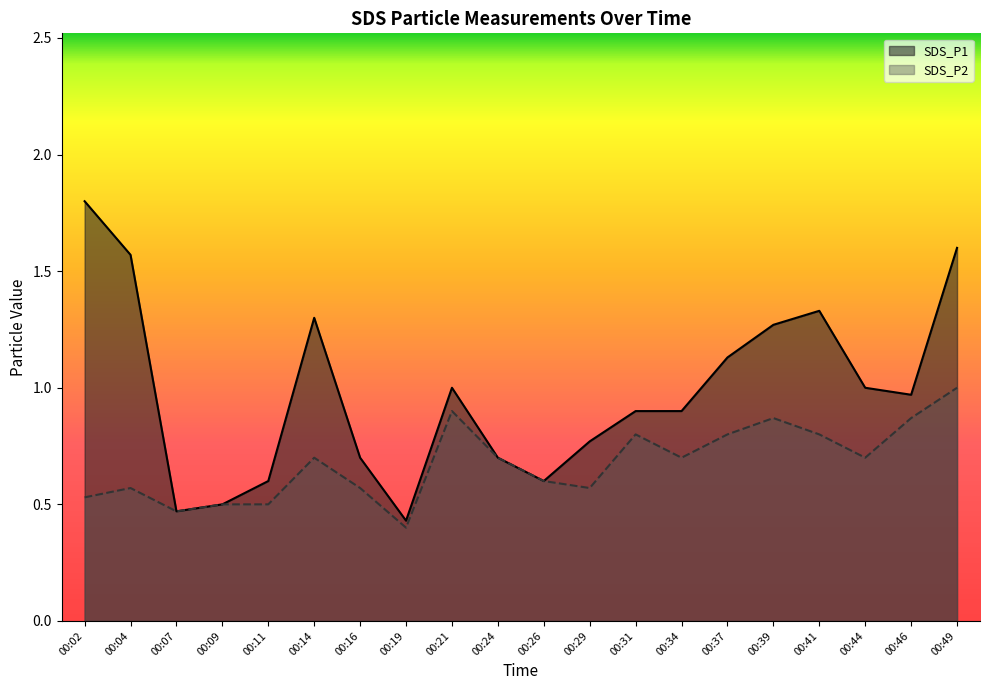

At which category does SDS_P2 reach its first local valley?

00:07